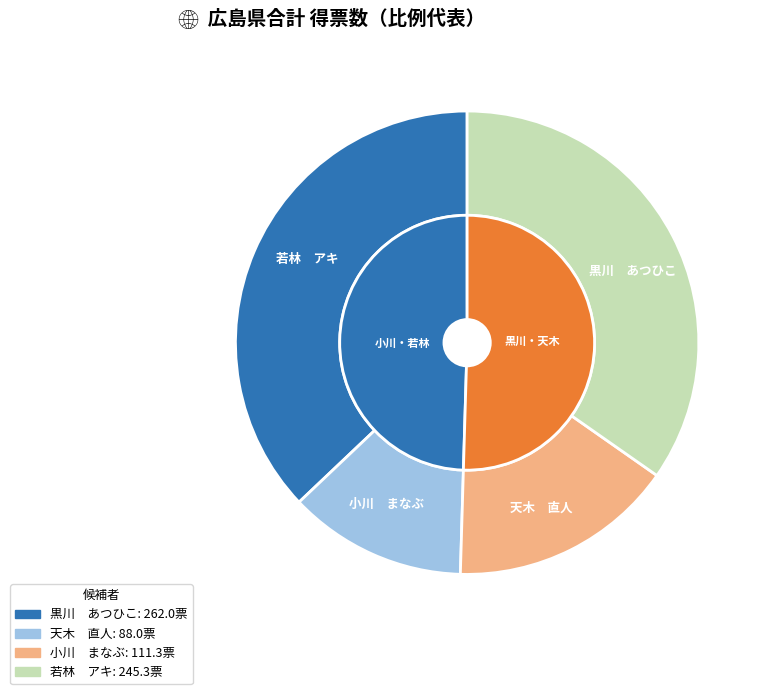

To the nearest percent, what is the average slice percentage?

25%